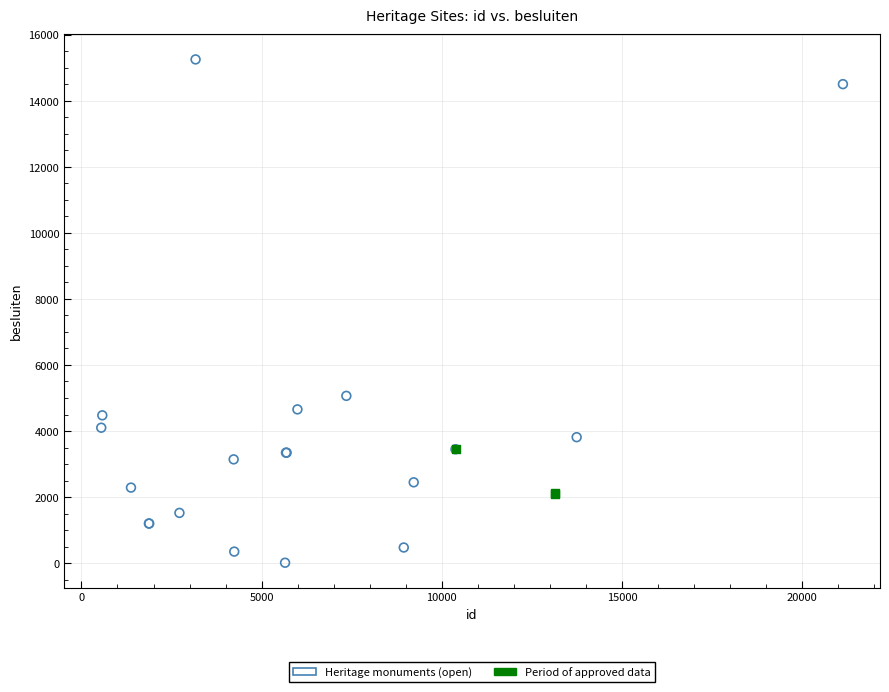

Which series has the largest Y range (max minus min)?

Heritage monuments (open)